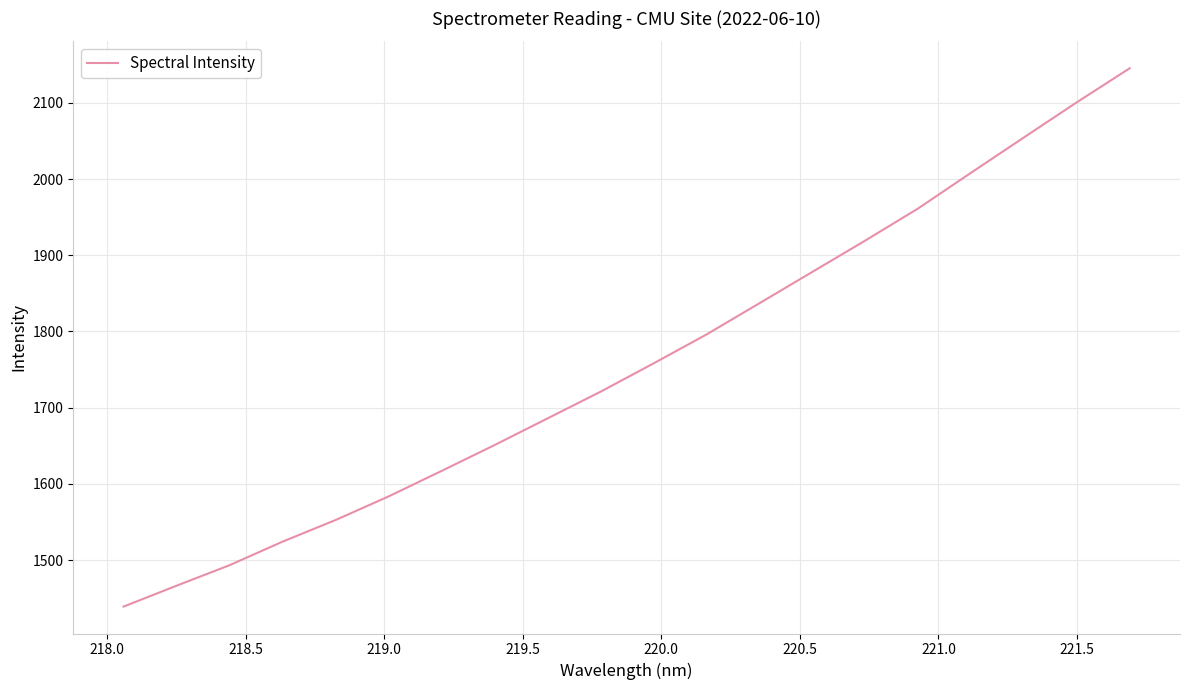

What is the difference between the maximum and minimum values?

706.2